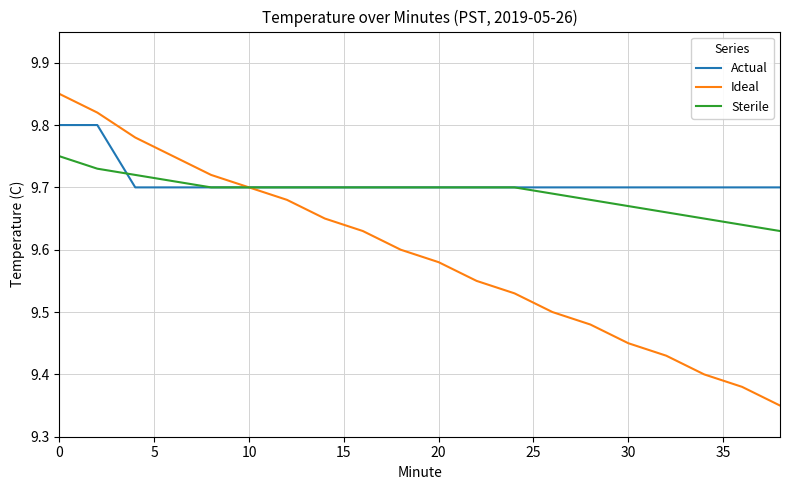

How many lines are shown in the chart?

3